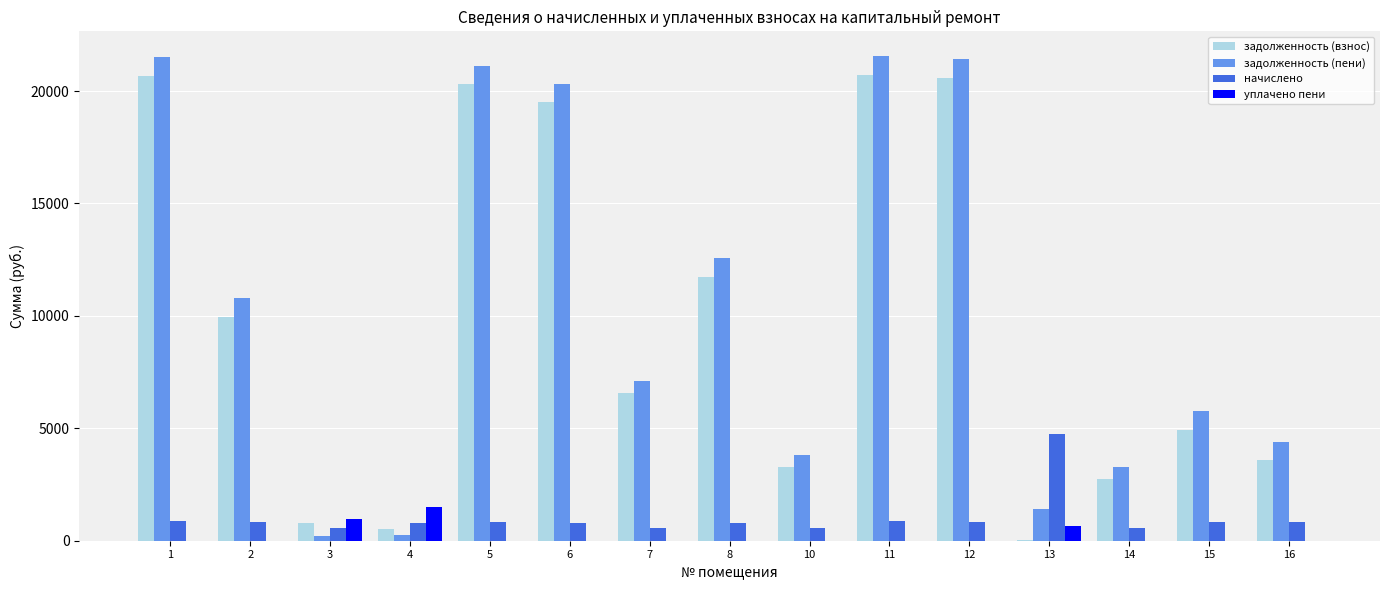

The задолженность (взнос) series shows 29491.9 at 11. True or false?

False